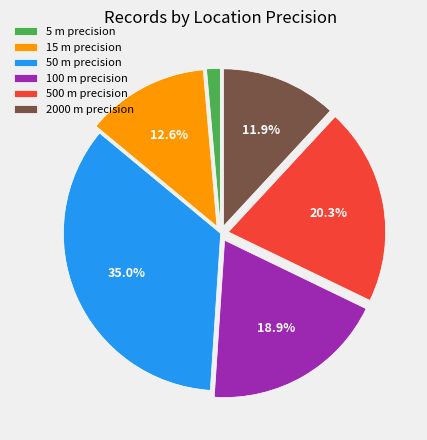

What is the total percentage of 500 m precision and 50 m precision?

55.2%